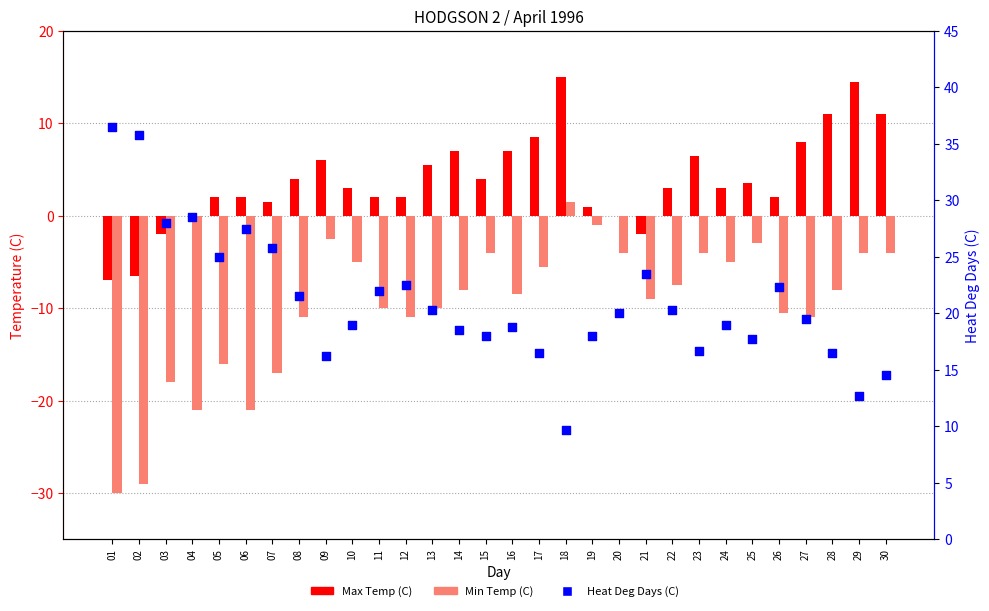

Which series has the widest spread of Y values?

Min Temp (C)